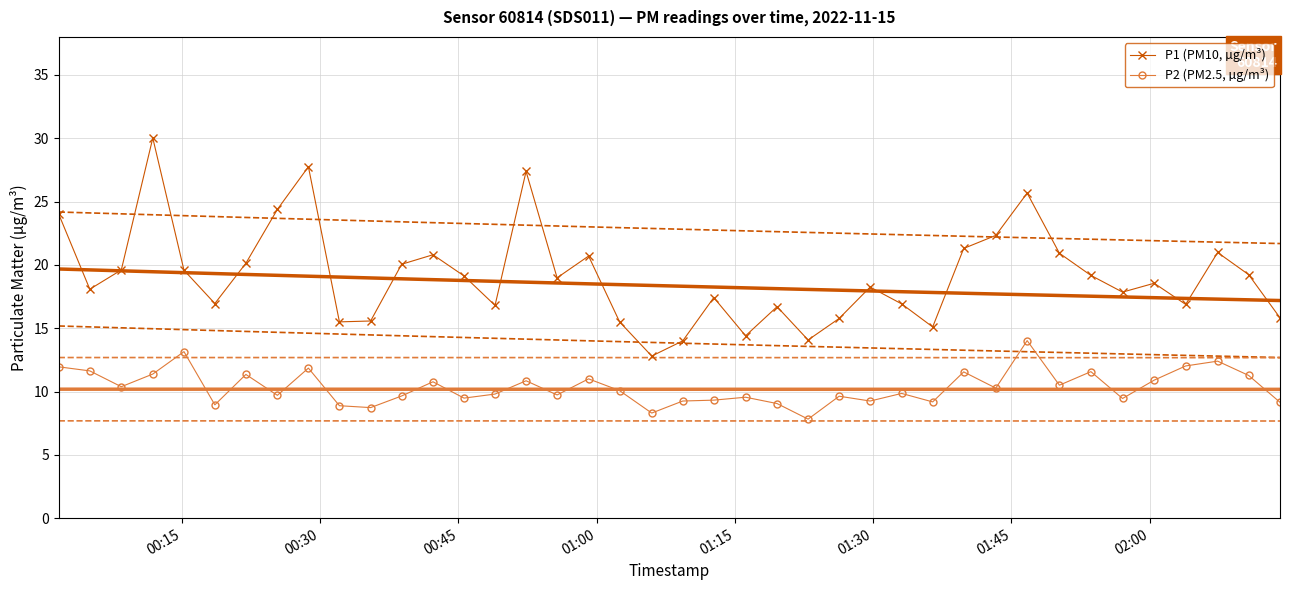

What is the value of the P2 (PM2.5, µg/m³) point at the 2nd from the left?

11.6